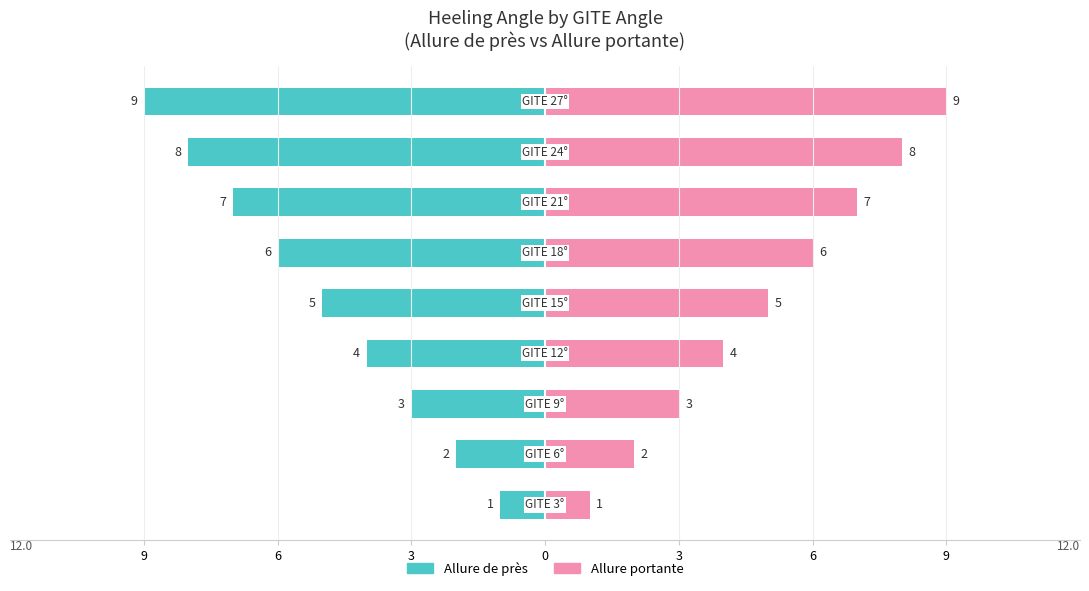

What is the value of the Allure de pres bar at the 4th from the left?

-4